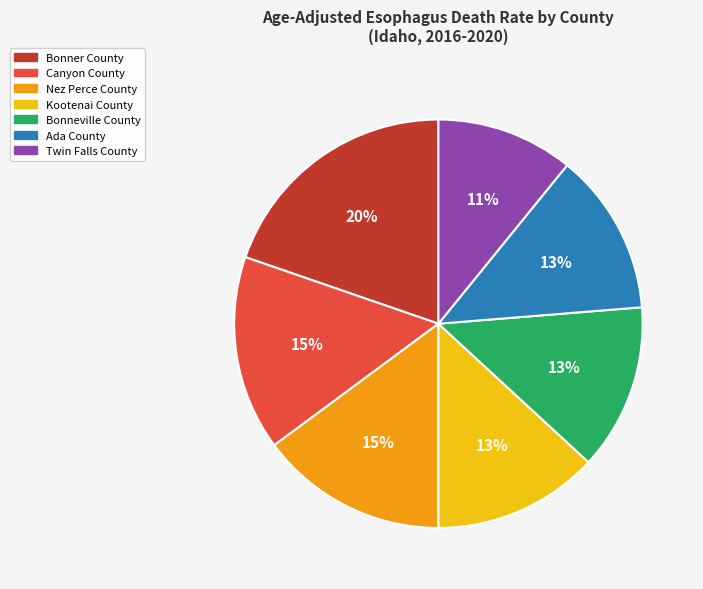

Is there any slice that represents more than half of the pie?

No